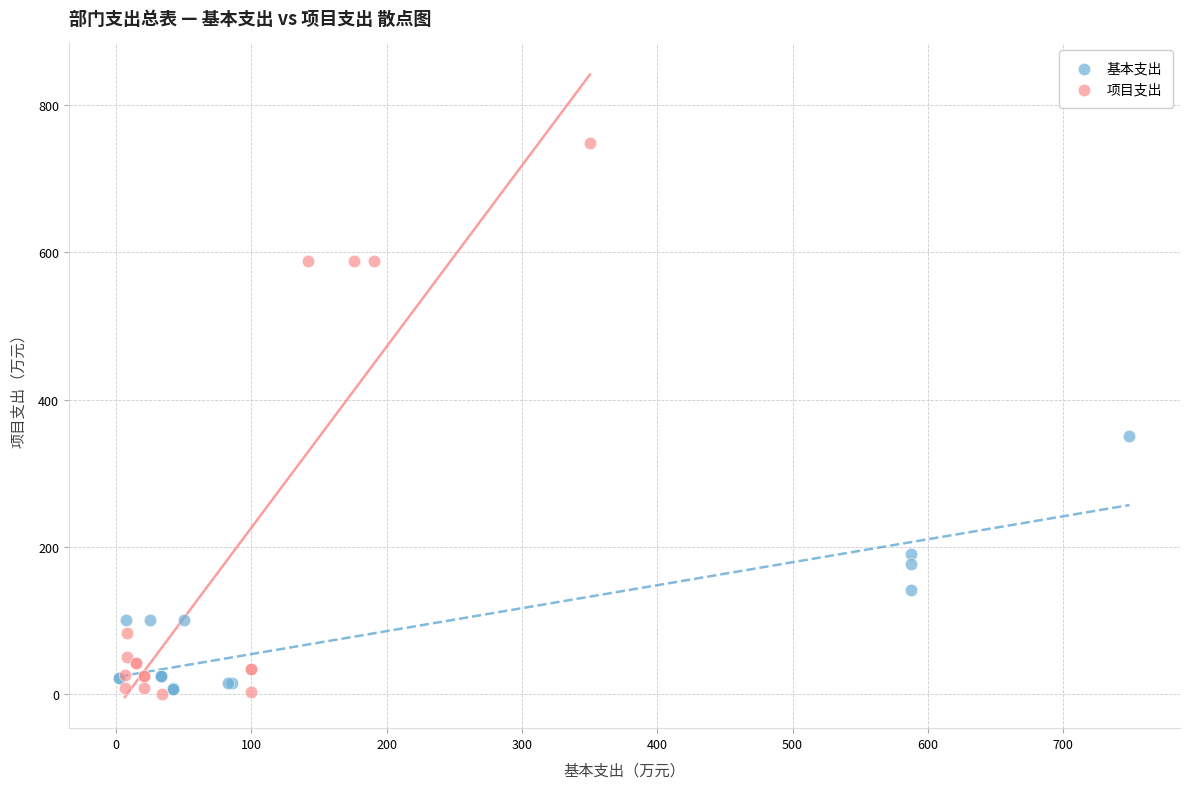

Which series contains the highest Y value?

项目支出